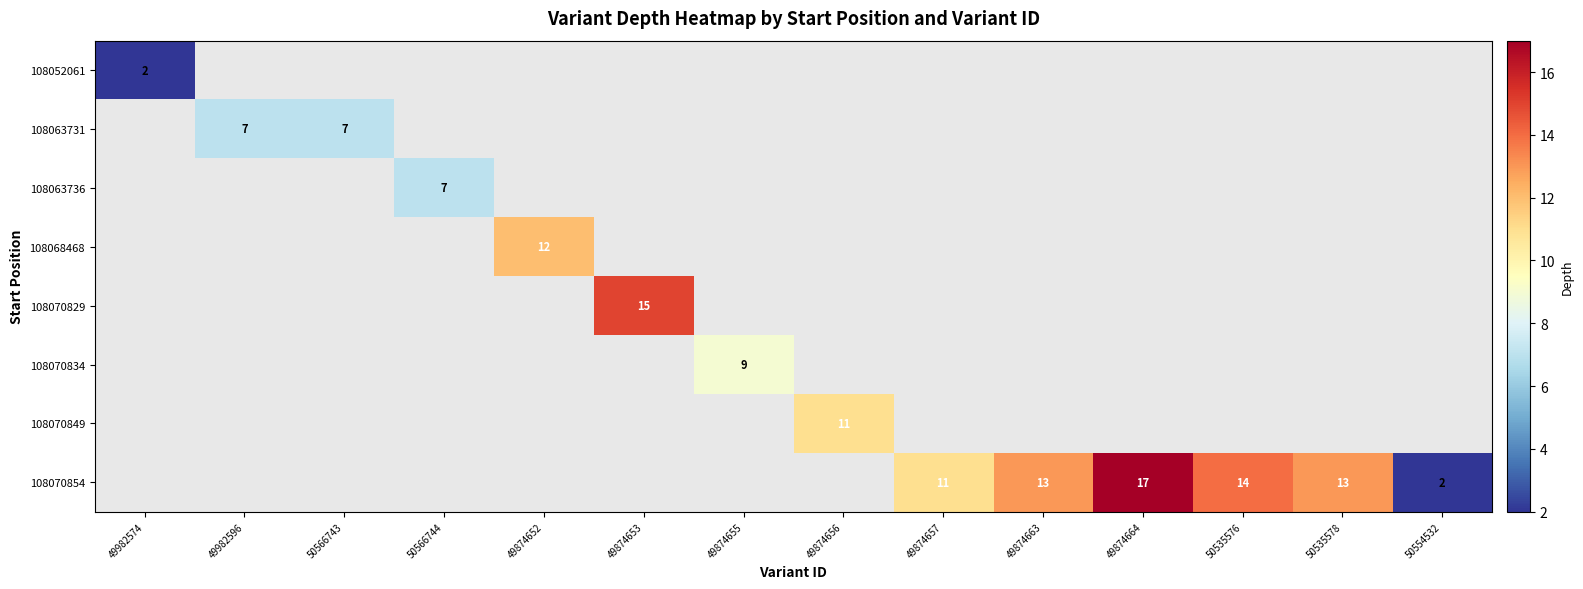

The 108070854 series shows 5 at 50535578. True or false?

False